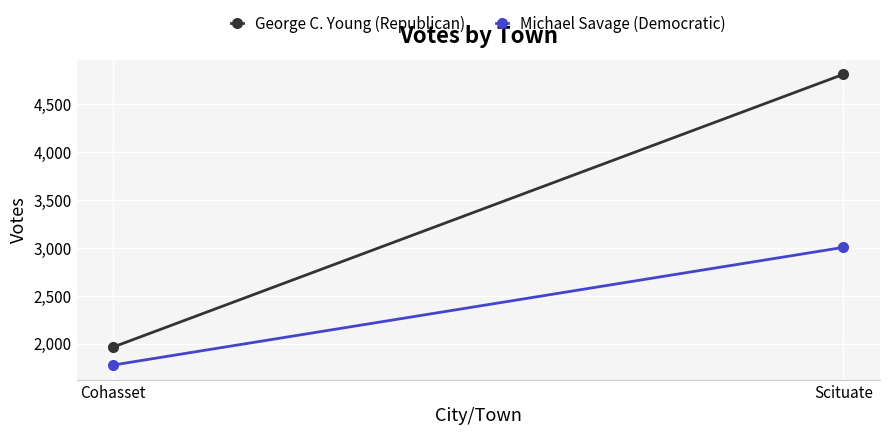

What is the difference between the maximum and minimum values in the Michael Savage (Democratic) series?

1229